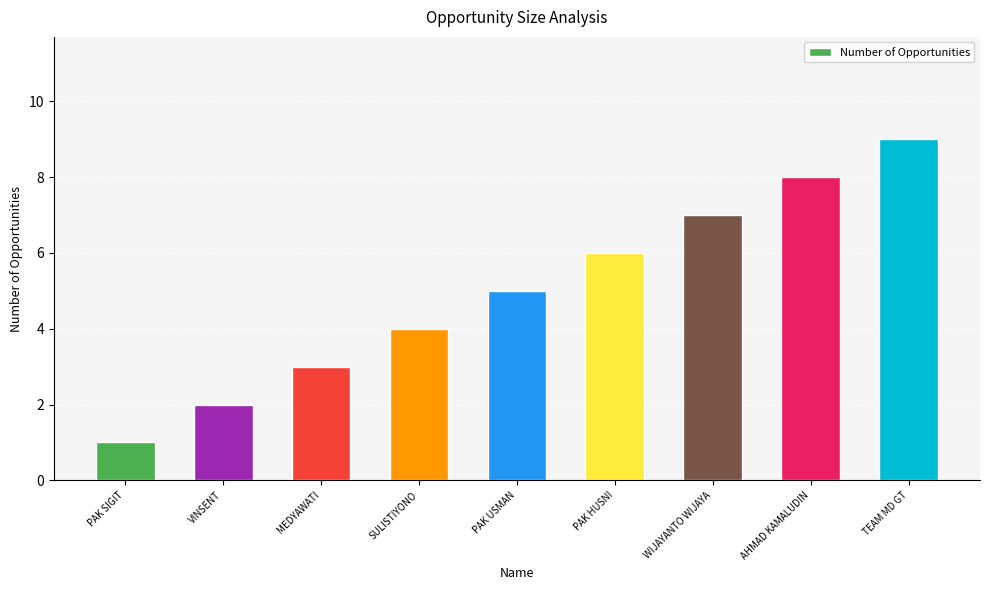

What is the sum of the values at AHMAD KAMALUDIN and VINSENT?

10